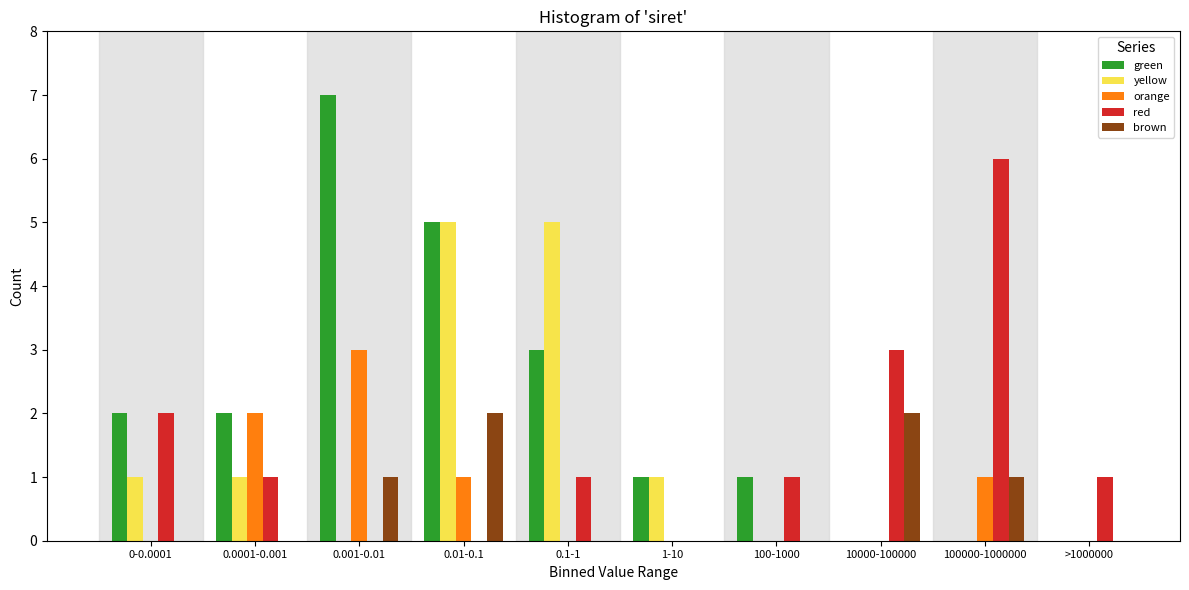

Which series has the largest total across all categories?

green